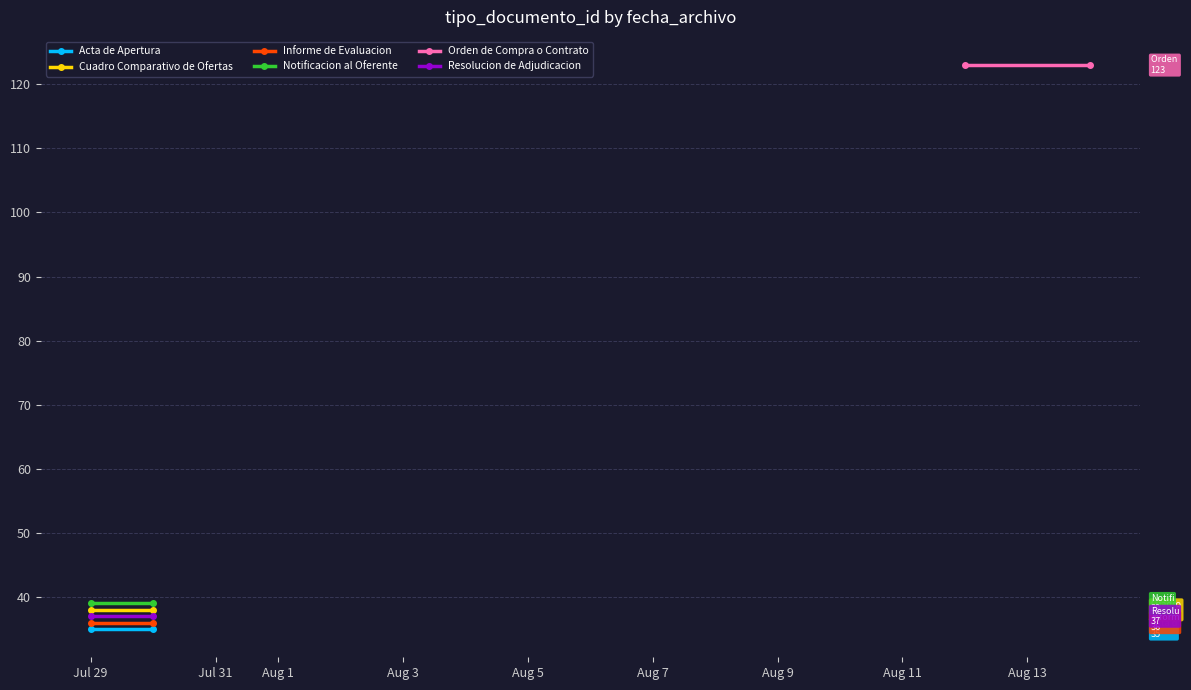

Reading left to right, list all the values displayed in this chart.

Acta de Apertura: 35	35
Cuadro Comparativo de Ofertas: 38	38
Informe de Evaluacion: 36	36
Notificacion al Oferente: 39	39
Orden de Compra o Contrato: 123	123
Resolucion de Adjudicacion: 37	37